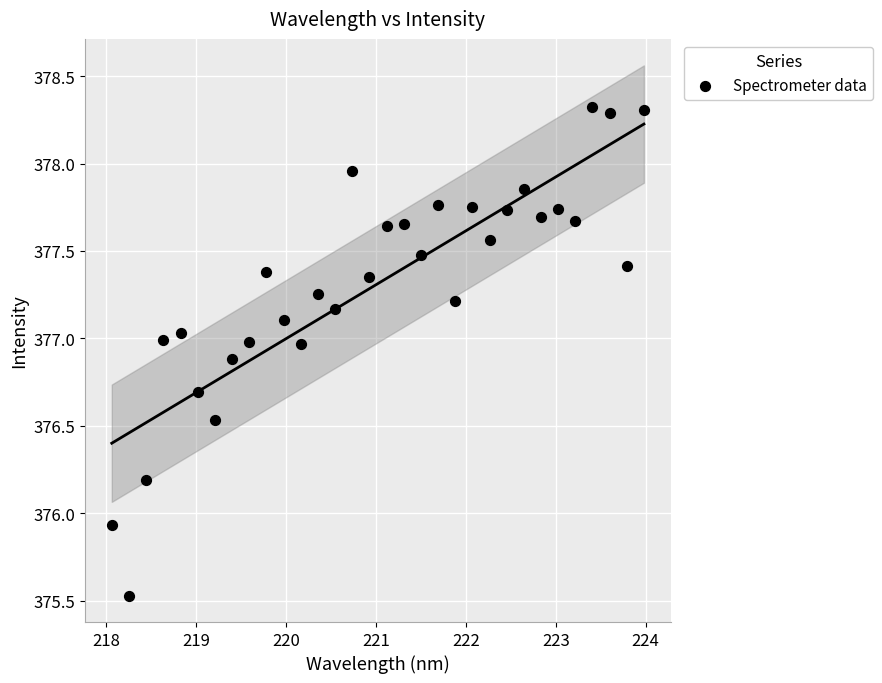

What is the range of X values (max minus min)?

5.9